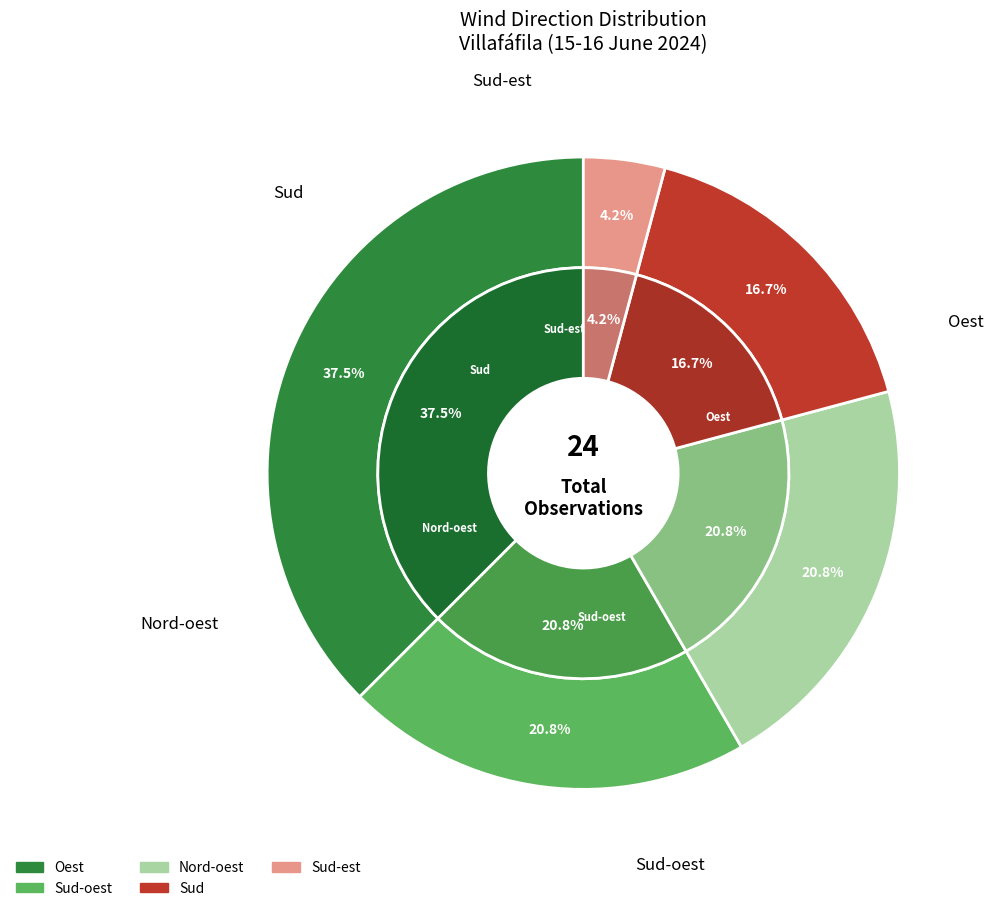

Combined, what portion of the pie is Nord-oest and Sud-est?

25.0%